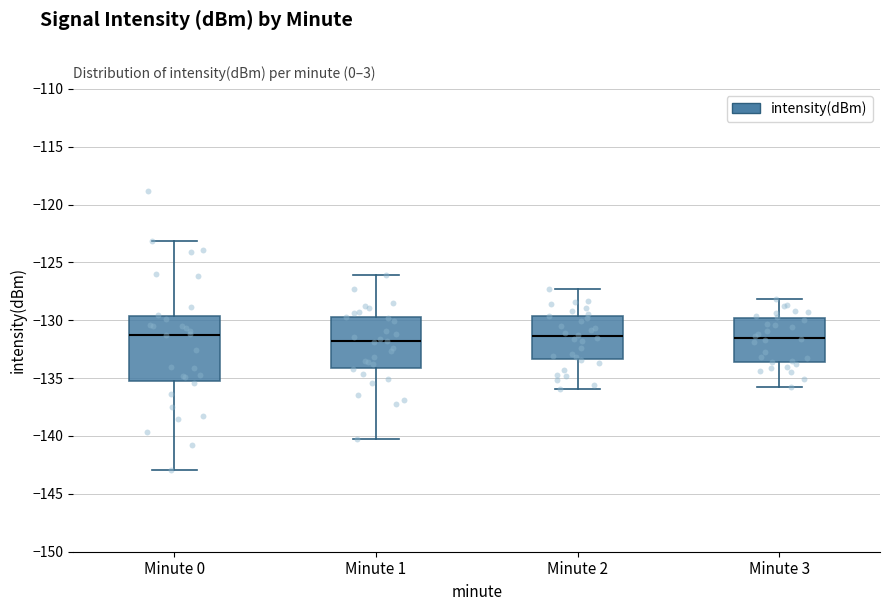

Reading left to right, read every box against the y-axis: the position of its median line, the range the box covers, and the ends of its whiskers. The values are not printed on the chart, so give them approximately, as read against the axis.

Minute 0: median -131.0, box -135.5 to -129.5, whiskers -143.0 to -123.0
Minute 1: median -132.0, box -134.0 to -129.5, whiskers -140.5 to -126.0
Minute 2: median -131.5, box -133.5 to -129.5, whiskers -136.0 to -127.5
Minute 3: median -131.5, box -133.5 to -130.0, whiskers -136.0 to -128.0